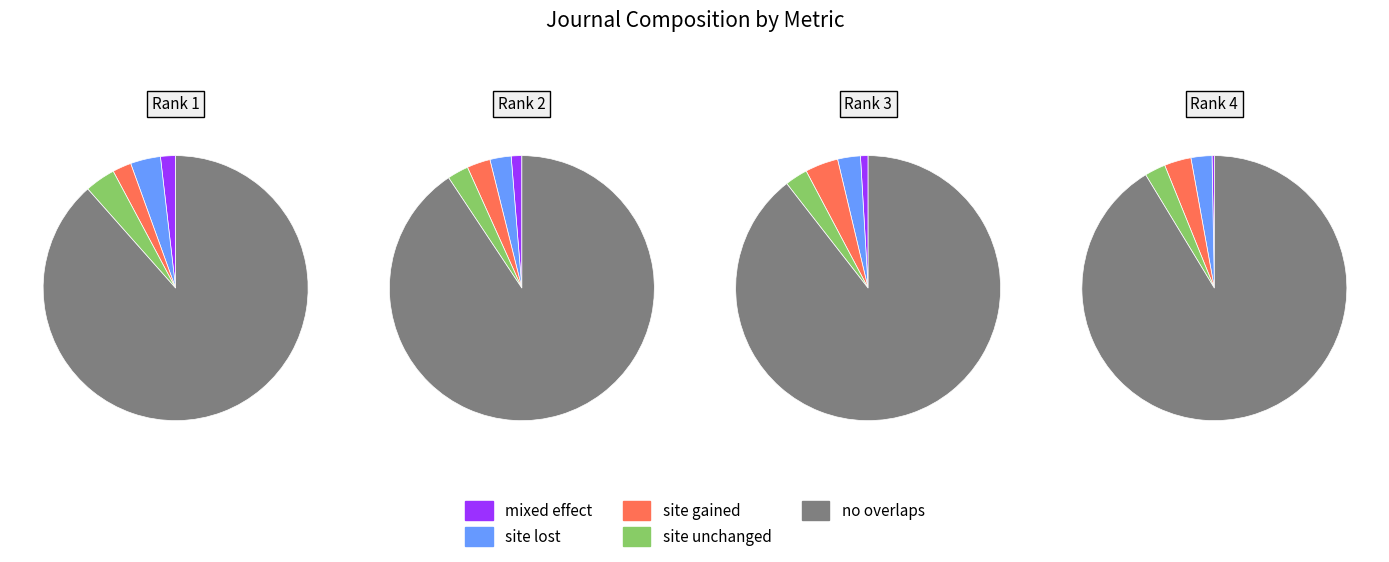

Is Emirates Journal of Food and Agriculture the majority of the pie?

No